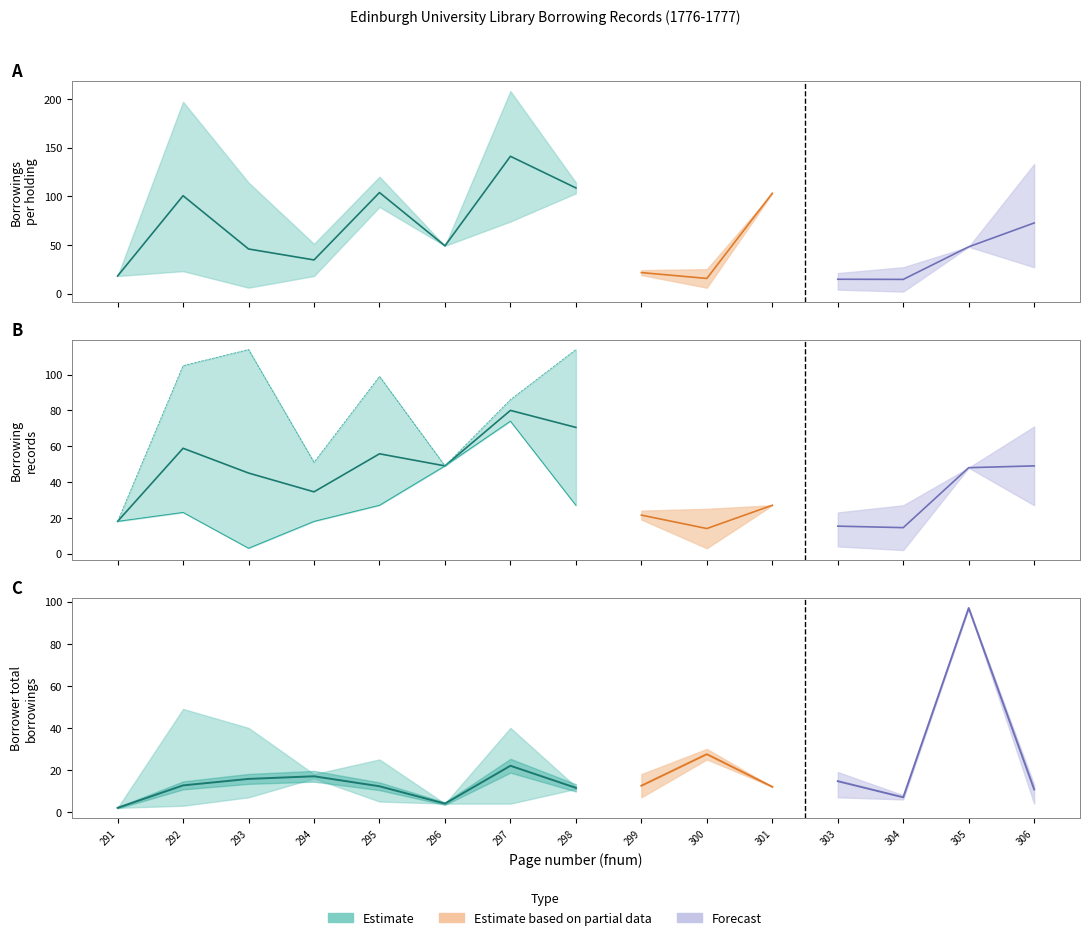

True or false: Borrowings per page has more than 2 points higher than both neighbors.

True